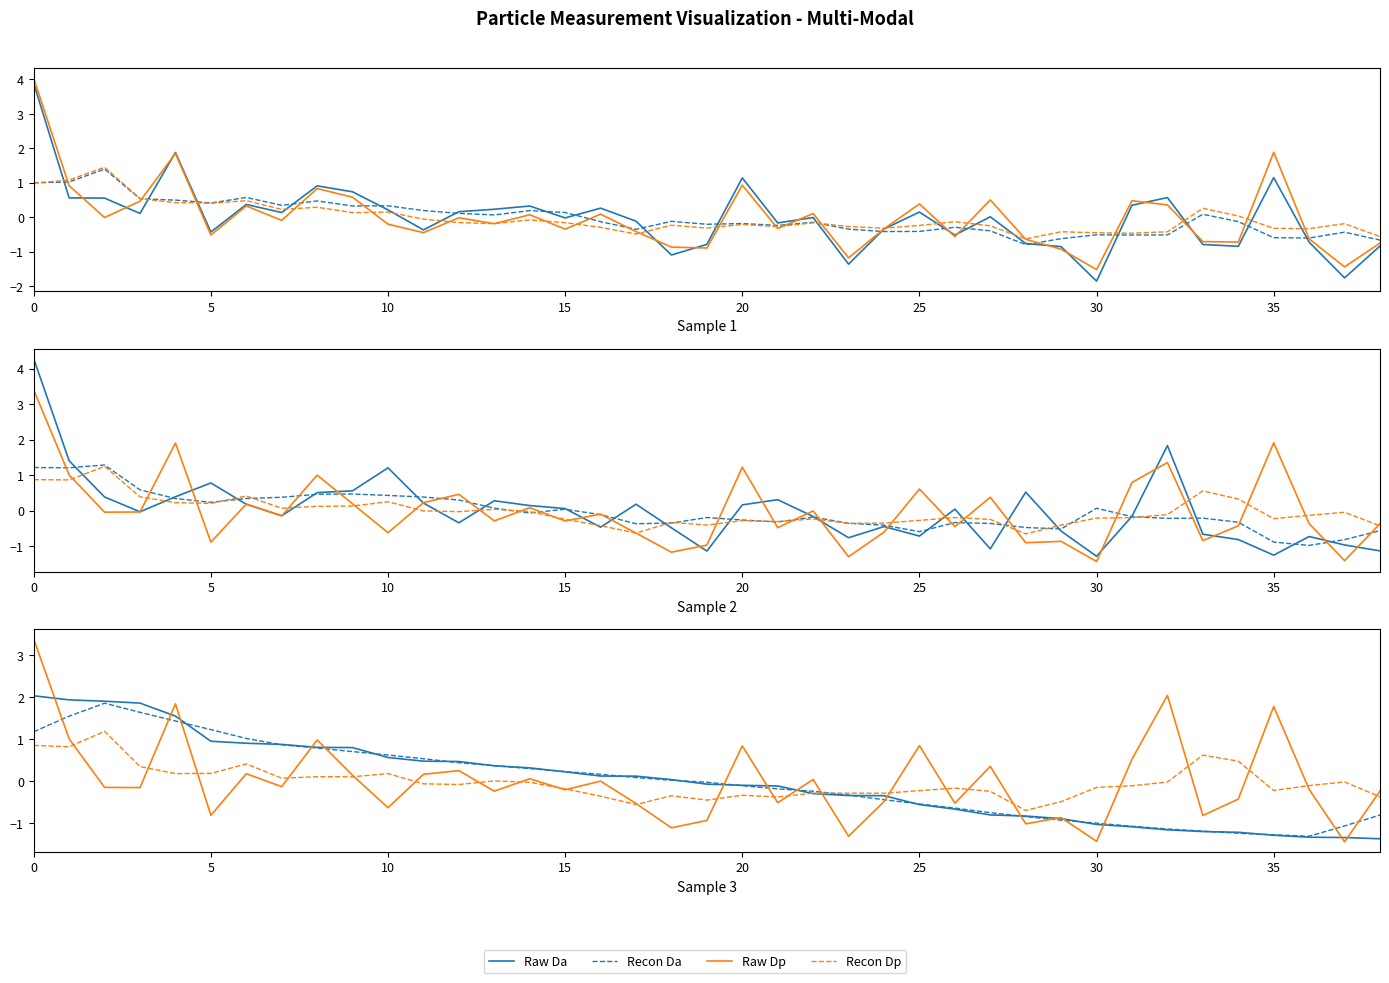

Does the chart have visible grid lines?

No